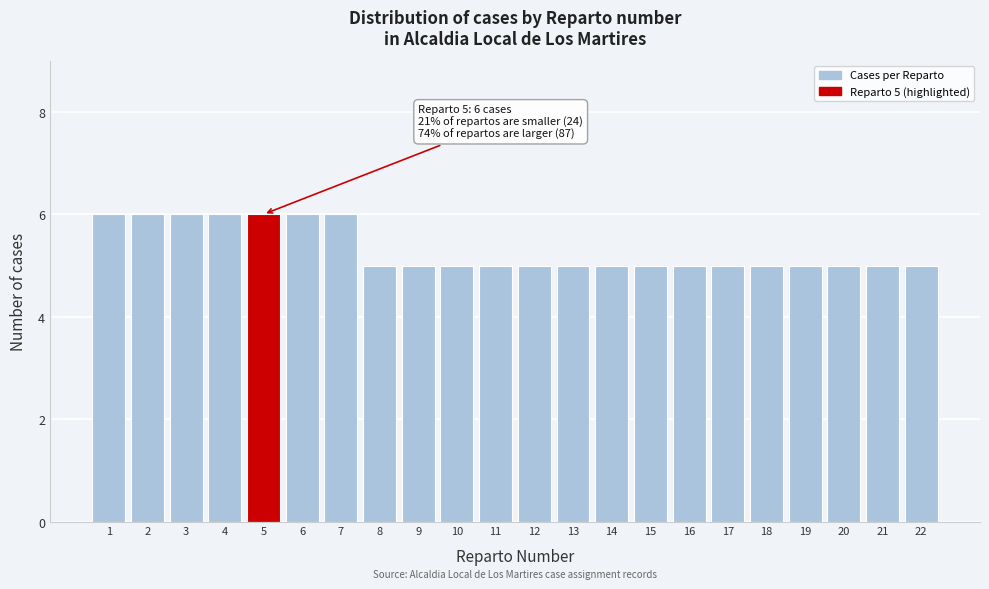

Reading right to left, what are all the values shown in this chart?

22=5	21=5	20=5	19=5	18=5	17=5	16=5	15=5	14=5	13=5	12=5	11=5	10=5	9=5	8=5	7=6	6=6	5=6	4=6	3=6	2=6	1=6